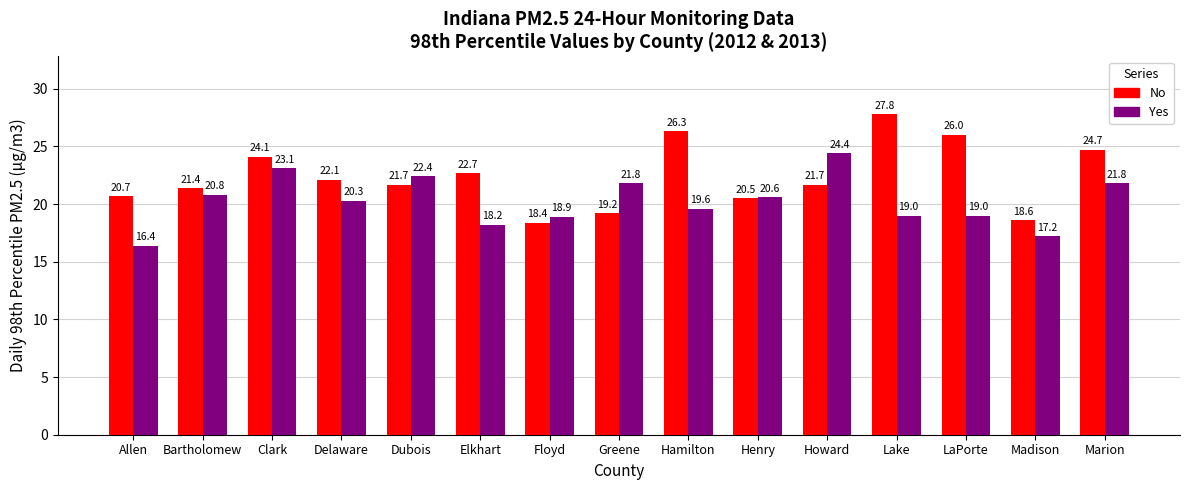

What is the label of the 9th bar from the right?

Floyd